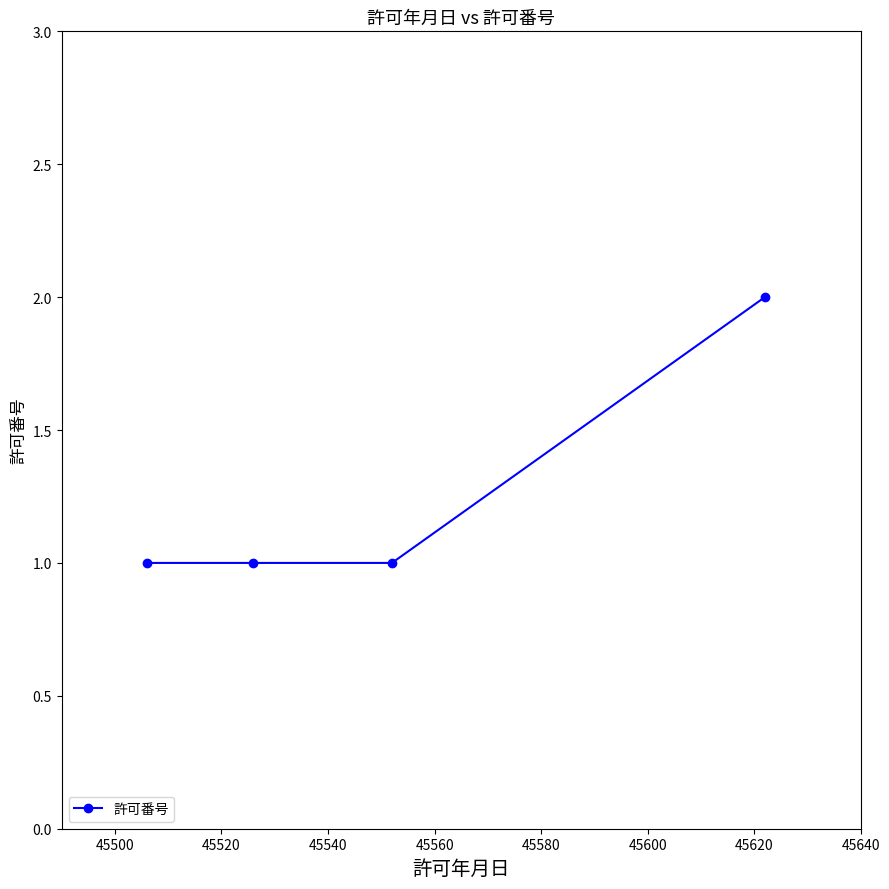

What is the value of the 1st point from the left?

1